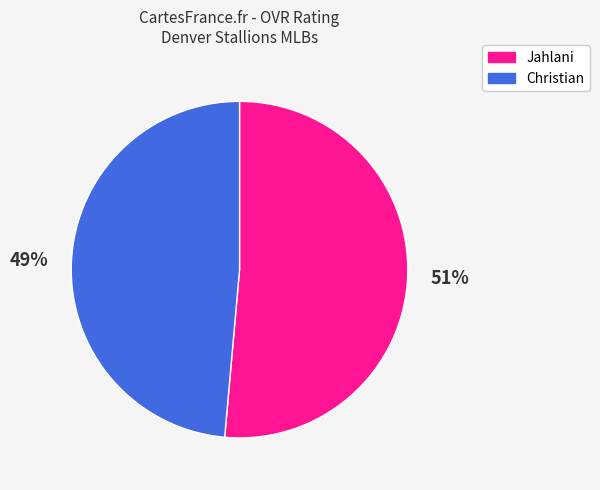

What percentage is the Christian slice, to the nearest percent?

49%